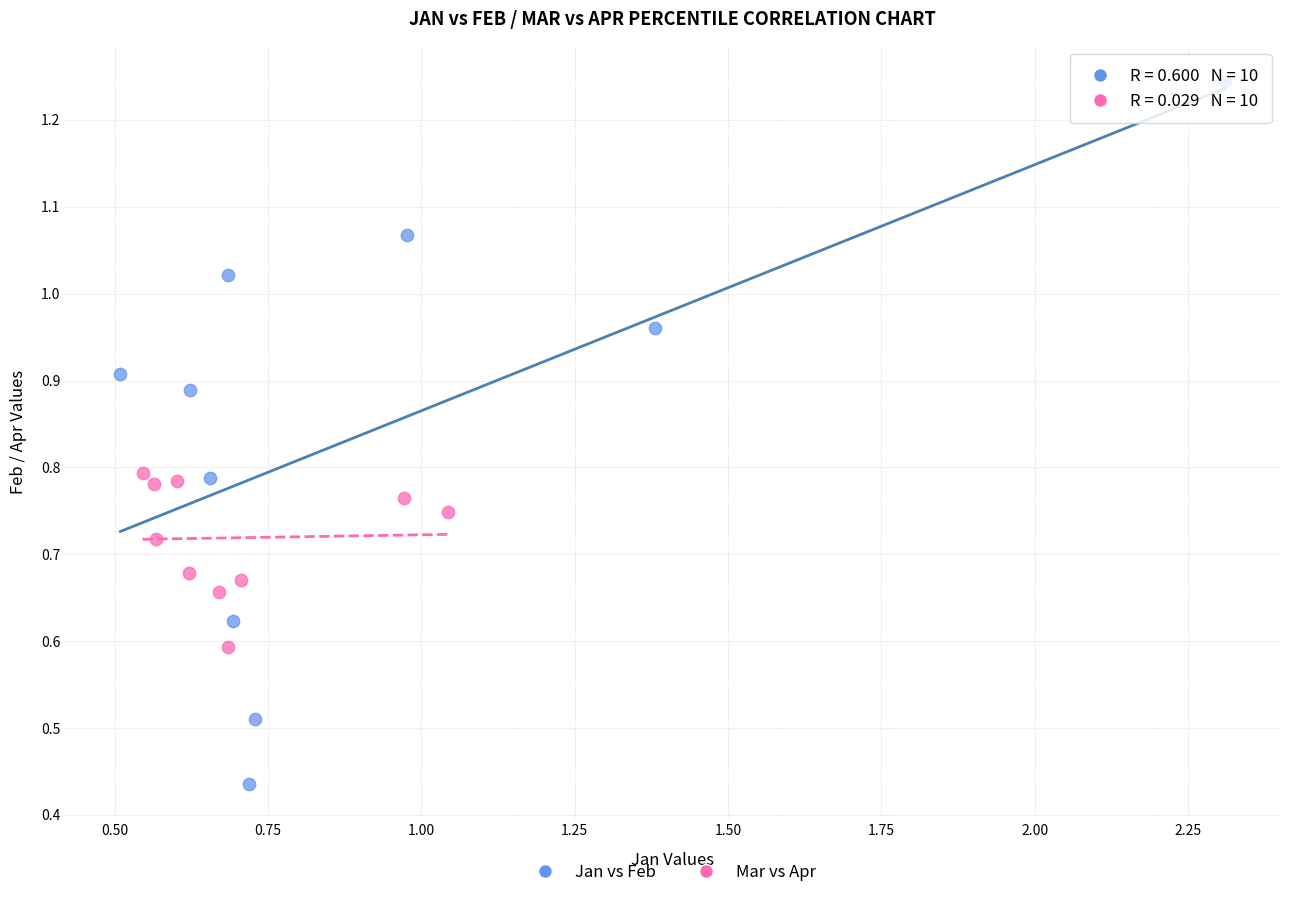

Which series contains the highest Y value?

Jan vs Feb